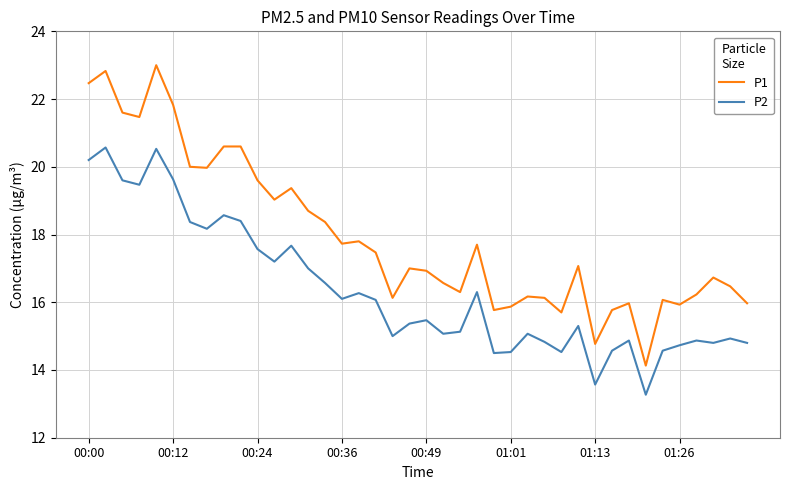

List the series in order of their overall mean, lowest first.

P2, P1